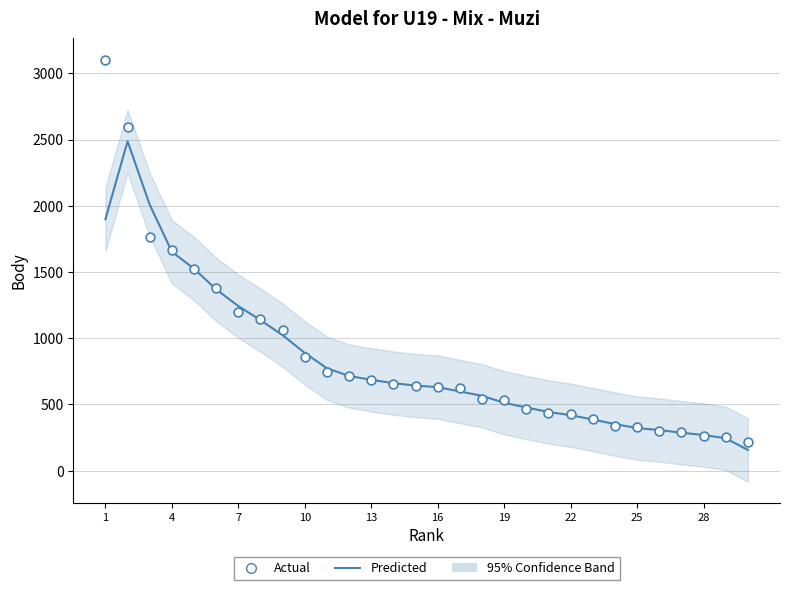

Which series has the widest spread of Y values?

Actual